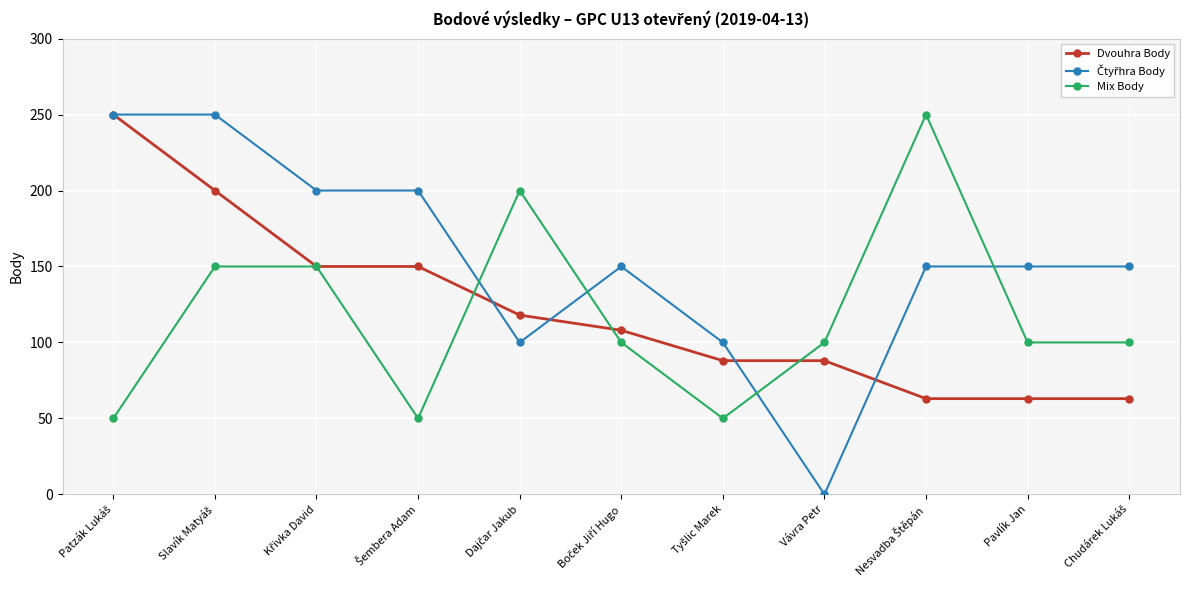

The Dvouhra Body series shows 36 at Pavlík Jan. True or false?

False